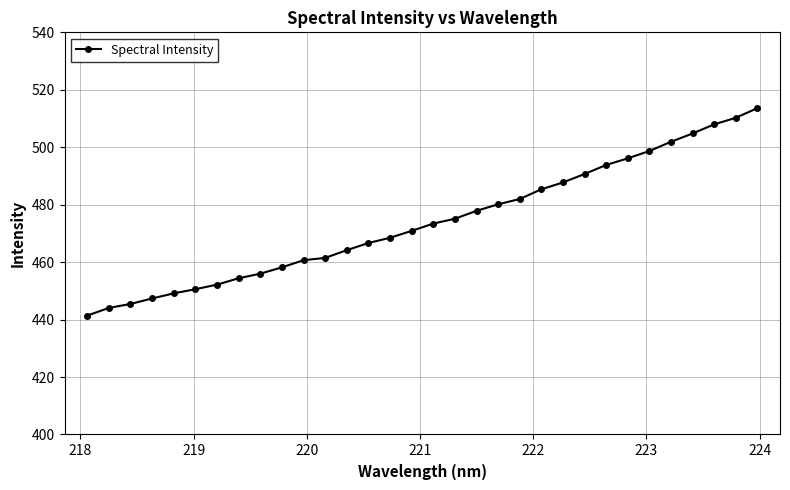

How many values are below 473?

16